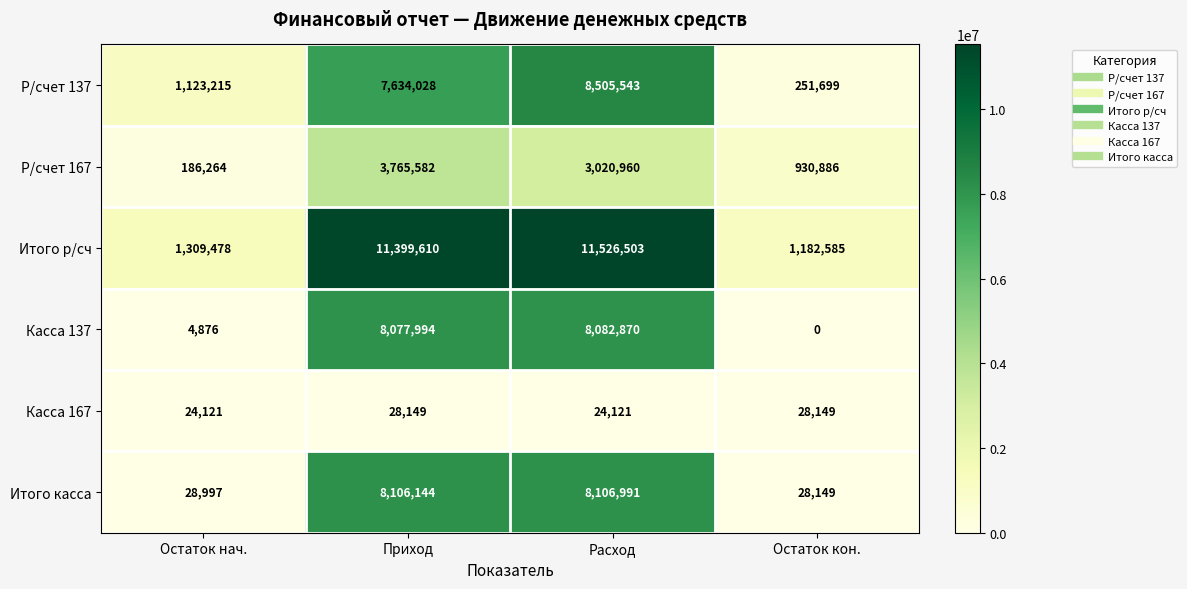

Rank the series by their maximum value, from lowest to highest.

Касса 167, Р/счет 167, Касса 137, Итого касса, Р/счет 137, Итого р/сч